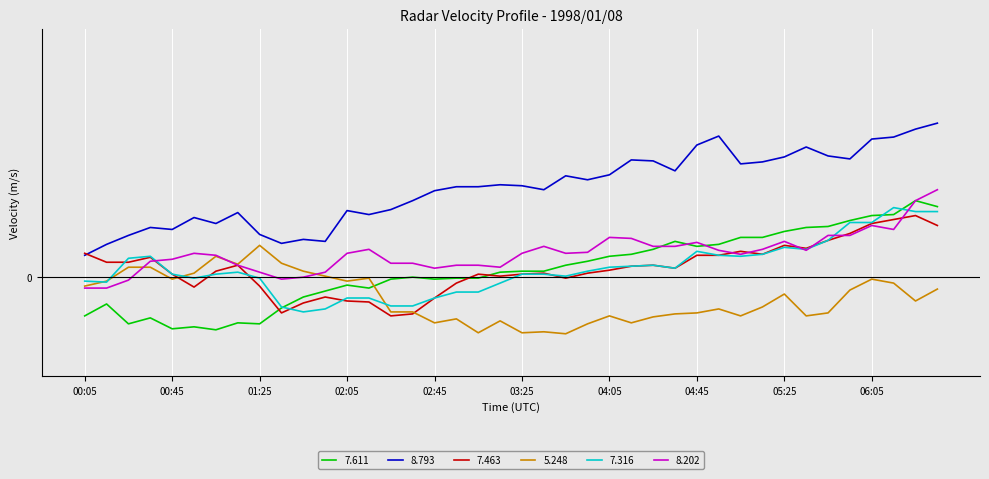

Does the chart have visible grid lines?

Yes